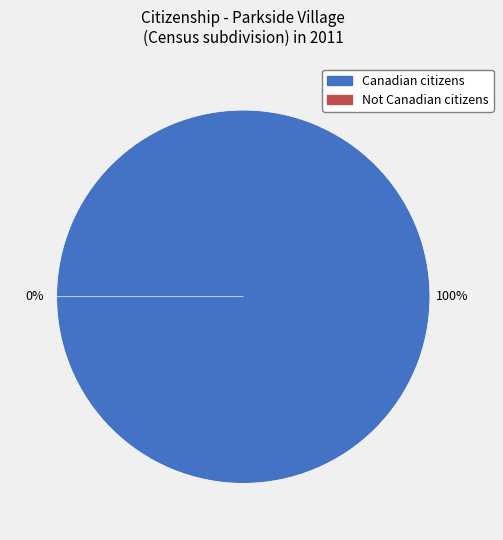

Which slice is the largest?

Canadian citizens